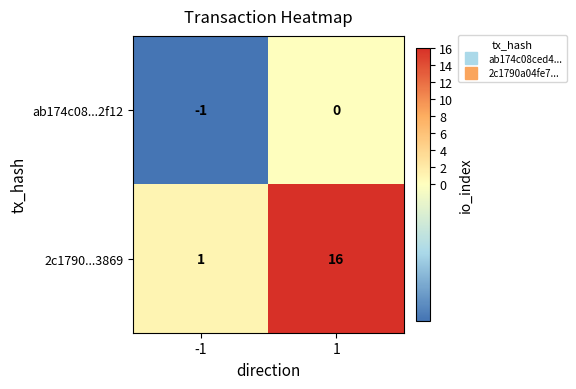

At how many categories does at least one series exceed 5?

1